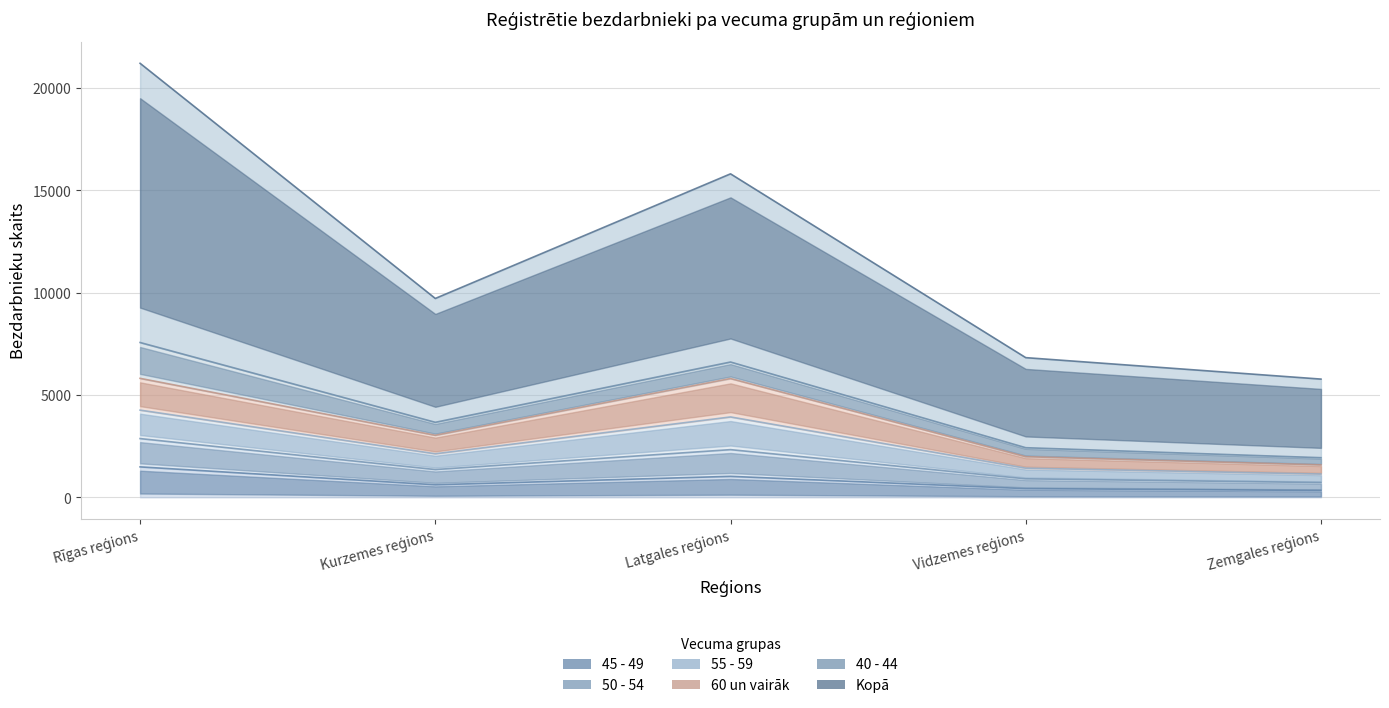

Which category has the highest value across all series?

Rīgas reģions